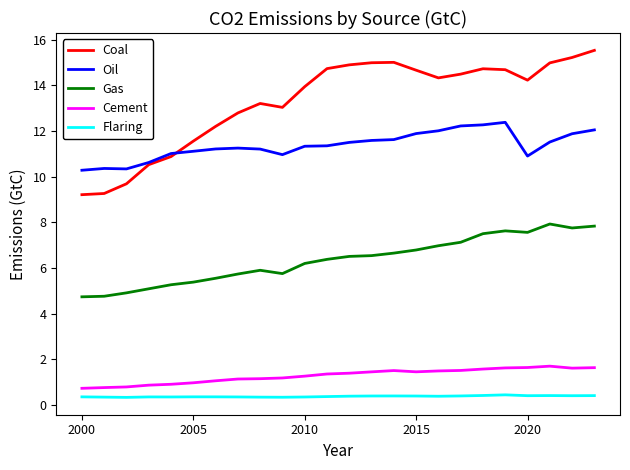

True or false: Flaring and Cement cross at least once.

False